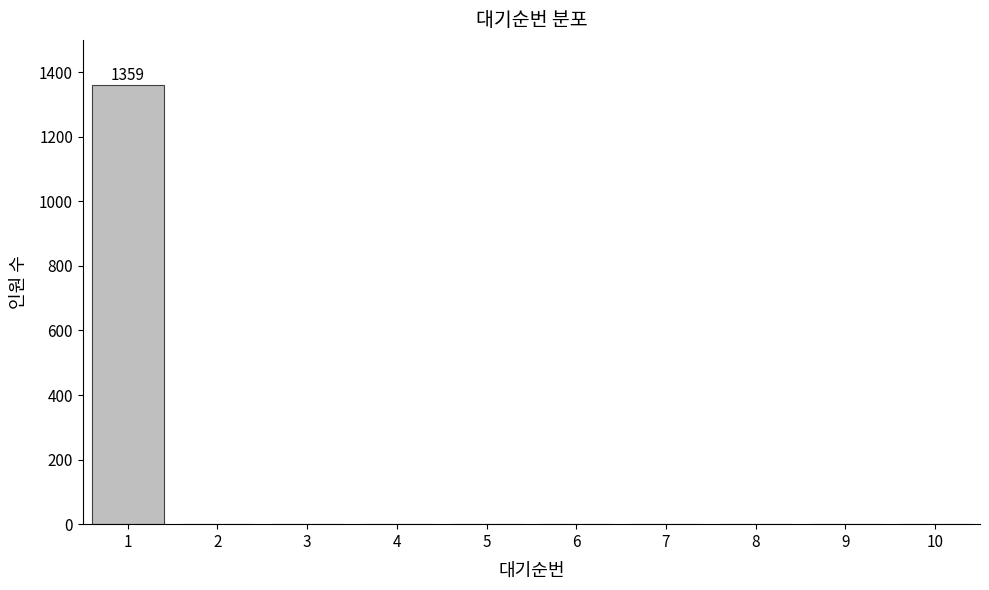

Reading right to left, extract all data points from this chart.

10=0	9=0	8=0	7=0	6=0	5=0	4=0	3=0	2=0	1=1359